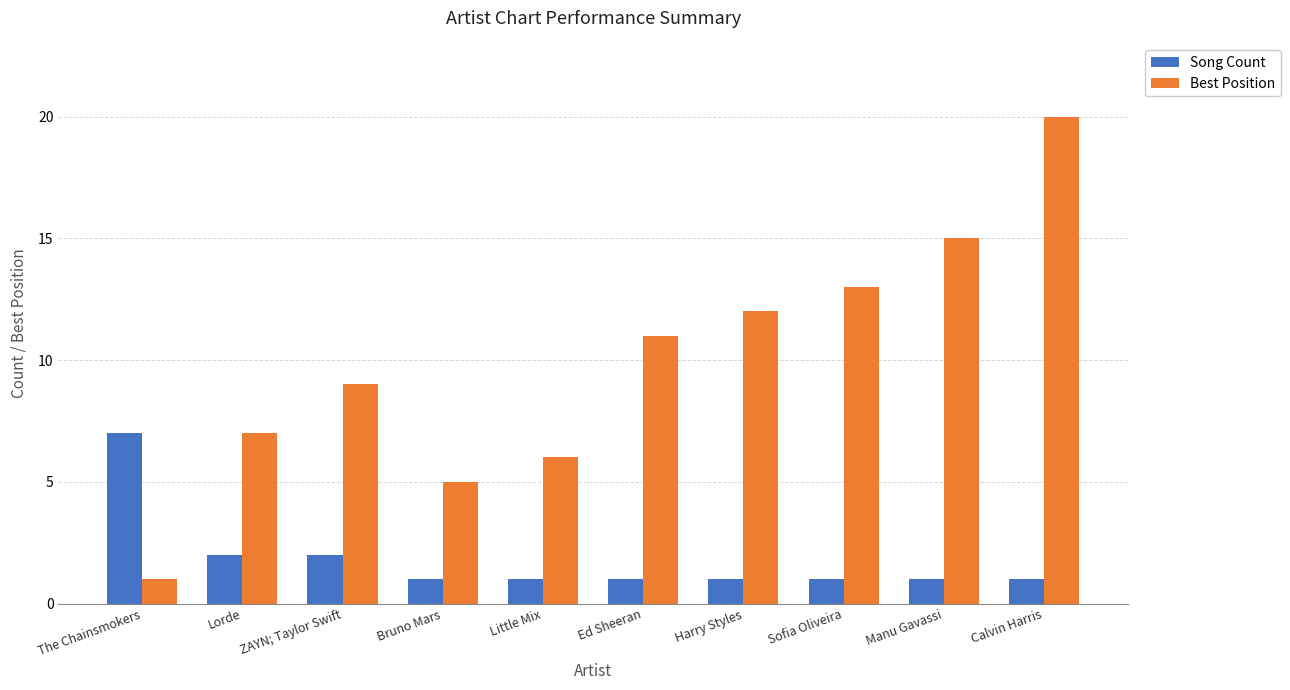

At which category is the sum across all series the highest?

Calvin Harris